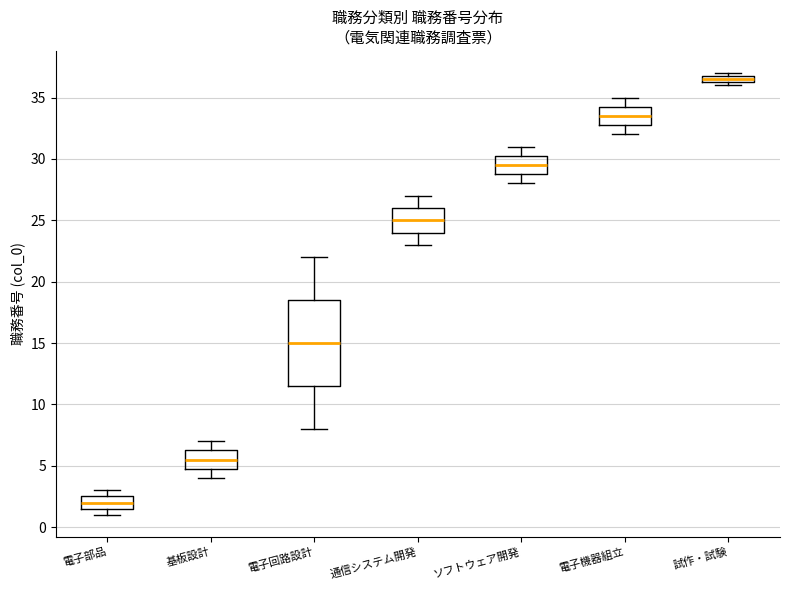

Which box has the highest median line?

試作・試験